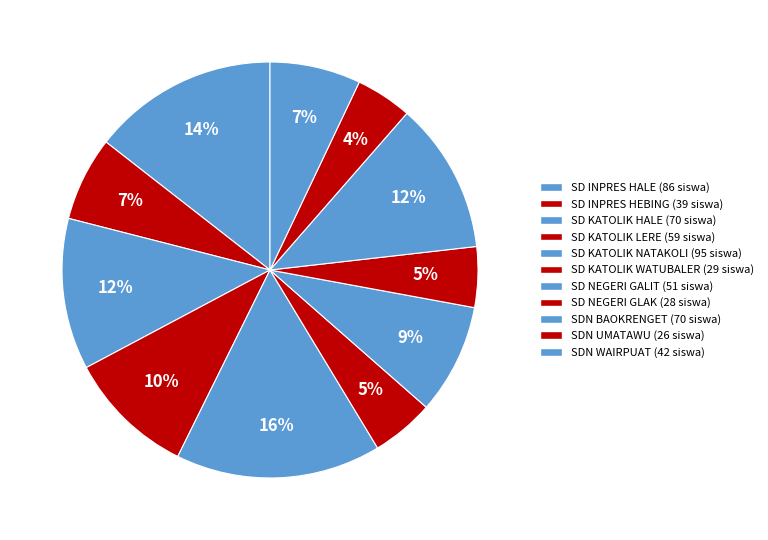

Count the number of slices in the pie.

11